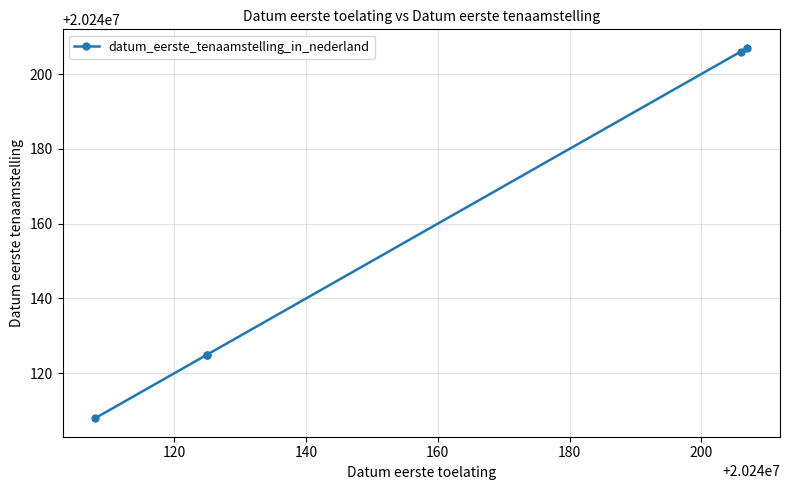

What is the greatest value displayed?

20240207